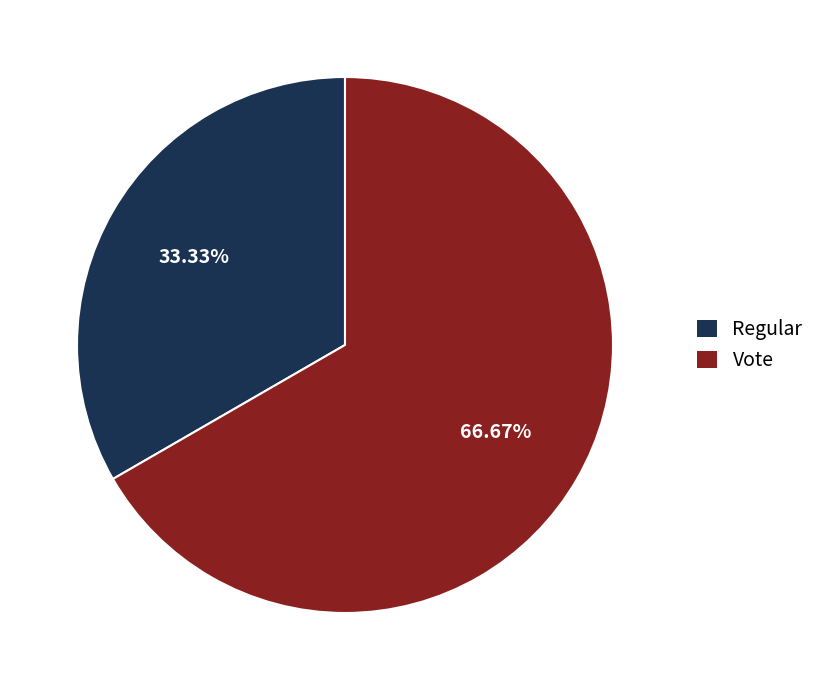

Rank the categories by value from lowest to highest.

Regular, Vote